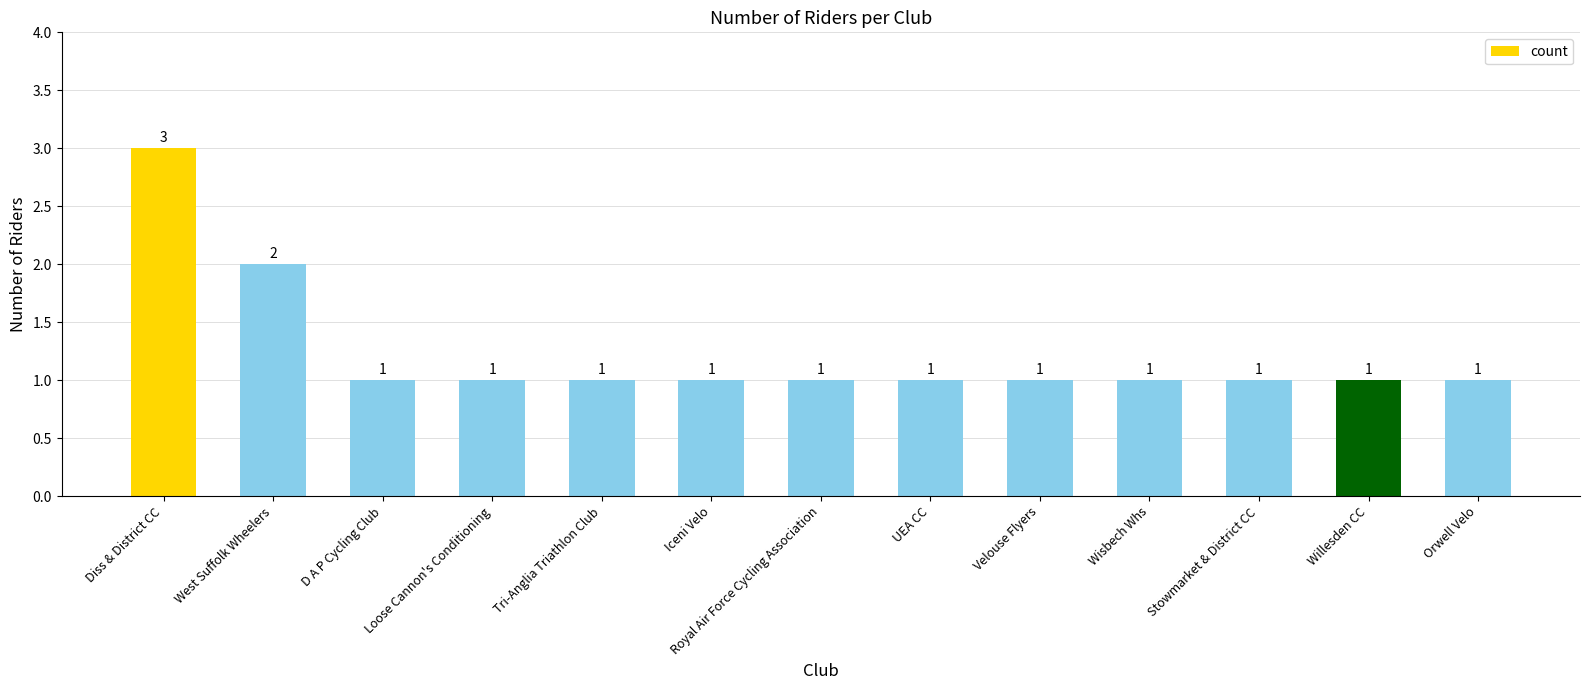

What position from the right is Iceni Velo?

8